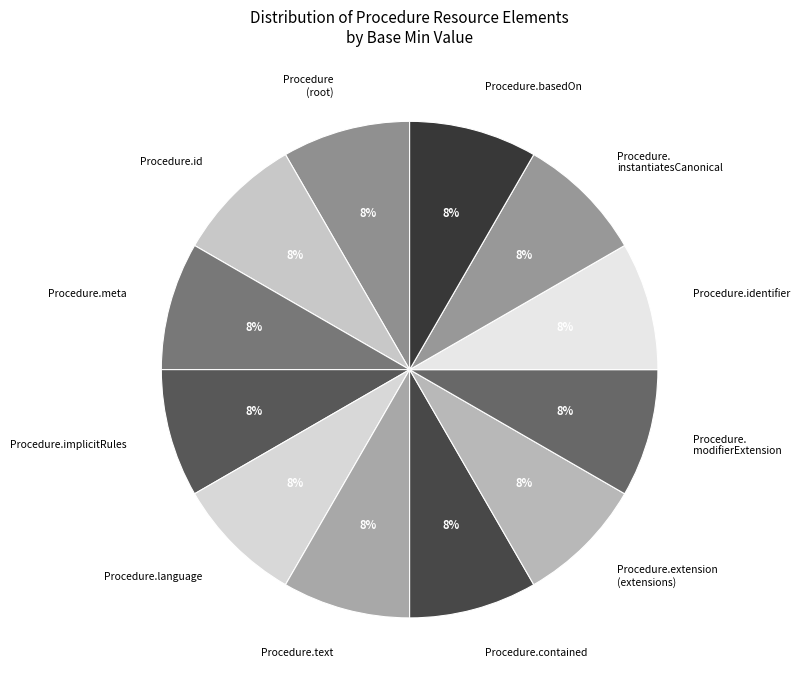

To the nearest percent, what is the combined percentage of Procedure.id and Procedure (root)?

17%